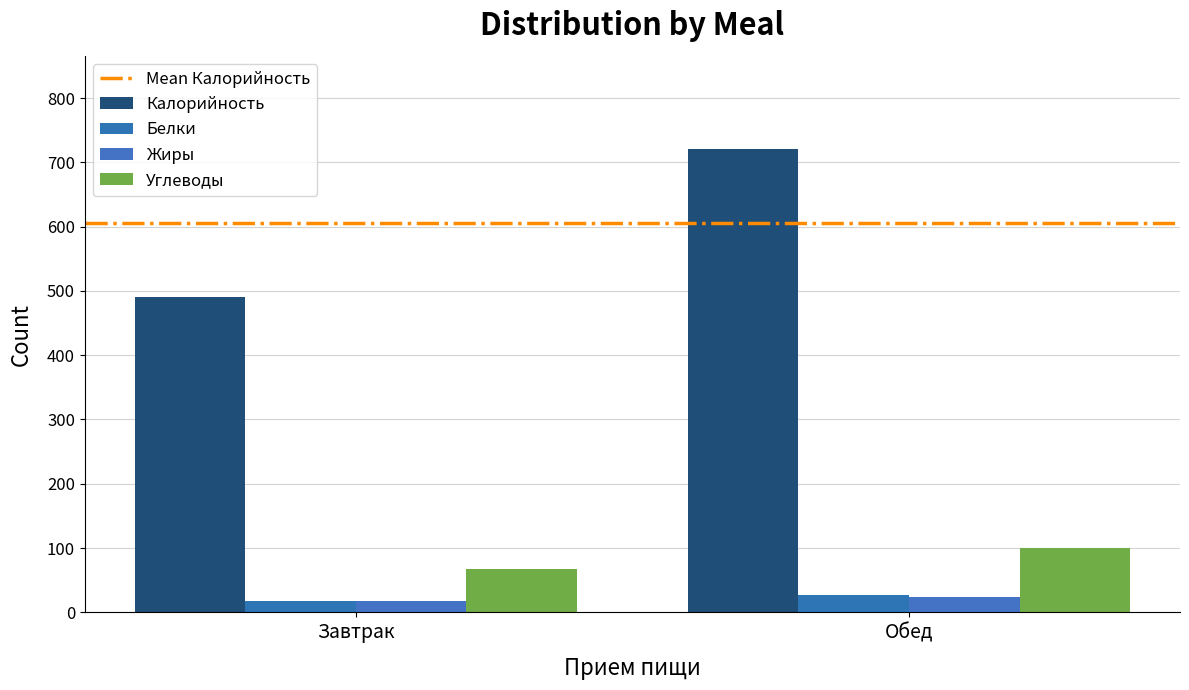

How many data points in Калорийность are less than 721?

1